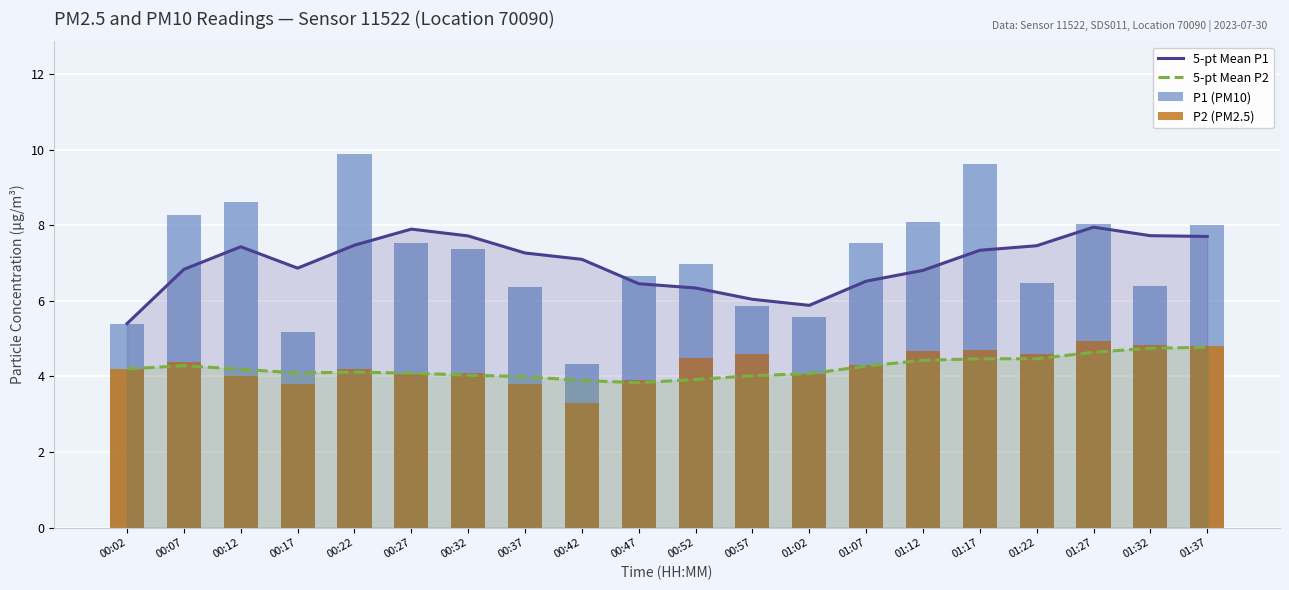

What position from the right is 01:37?

1